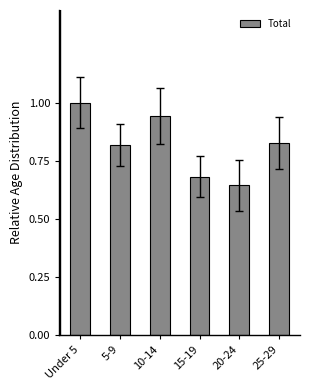

How many categories are shown in the chart?

6